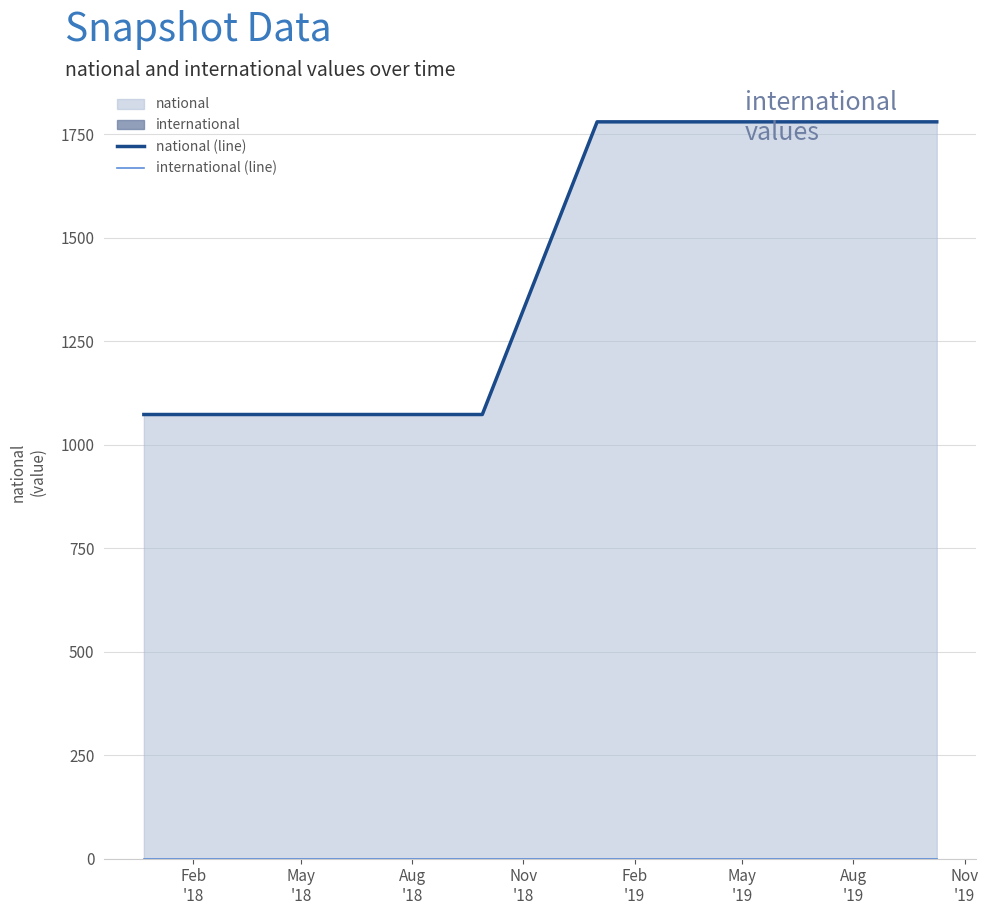

Where is international (line) nearest to the value 0?

Feb
'18